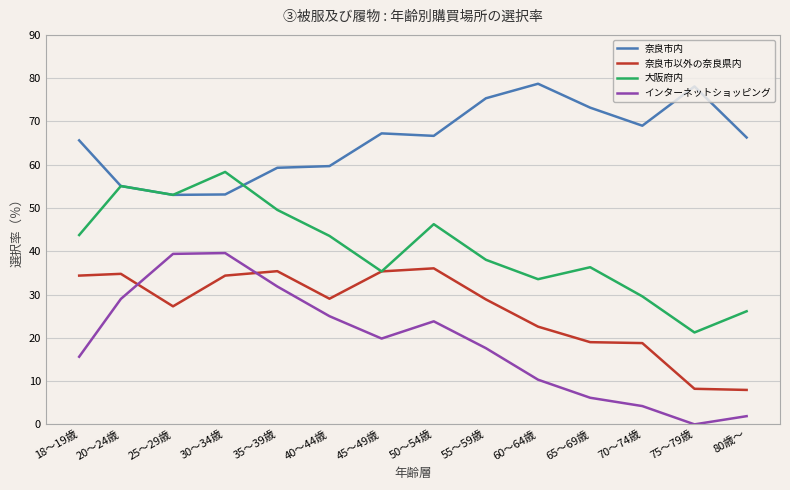

Is it true that インターネットショッピング equals 17.6 at 55～59歳?

True